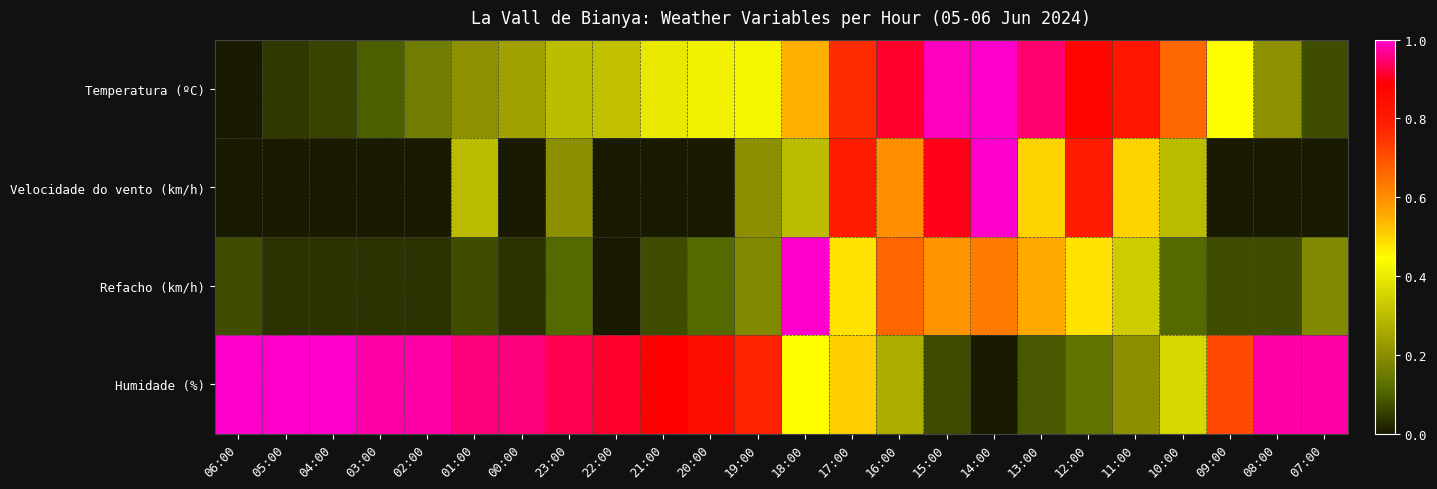

At which category is the sum across all series the highest?

14:00